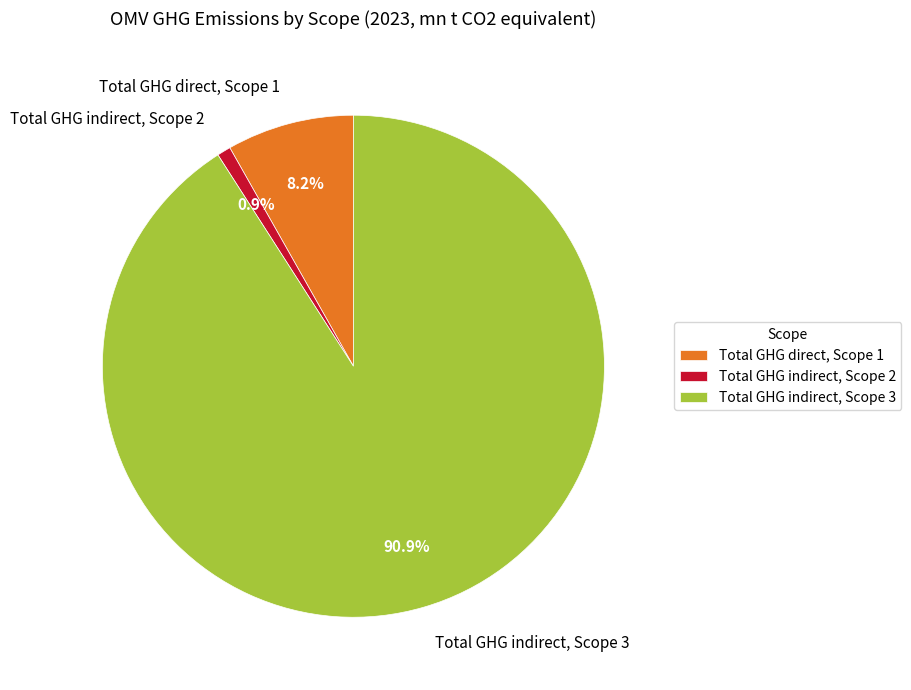

Which slice is the largest?

Total GHG indirect, Scope 3